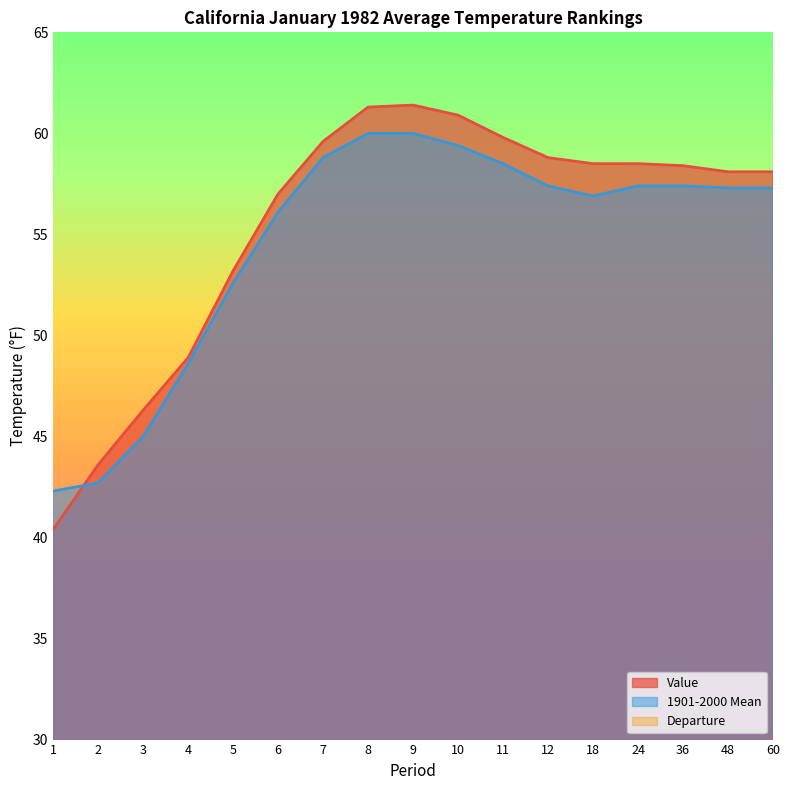

Does the chart display data point markers on the line(s)?

No